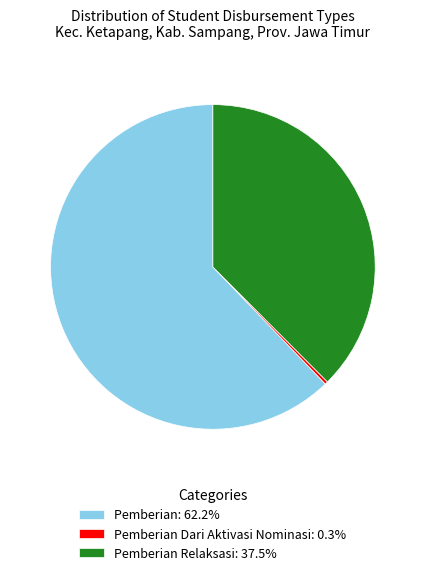

Count the number of slices in the pie.

3